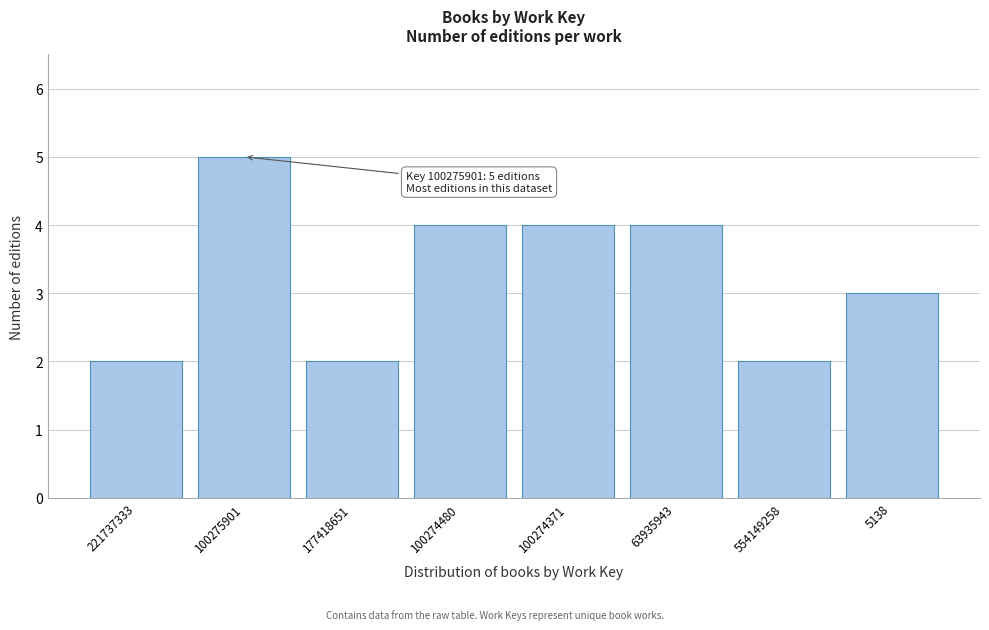

Reading right to left, extract all data points from this chart.

3	2	4	4	4	2	5	2